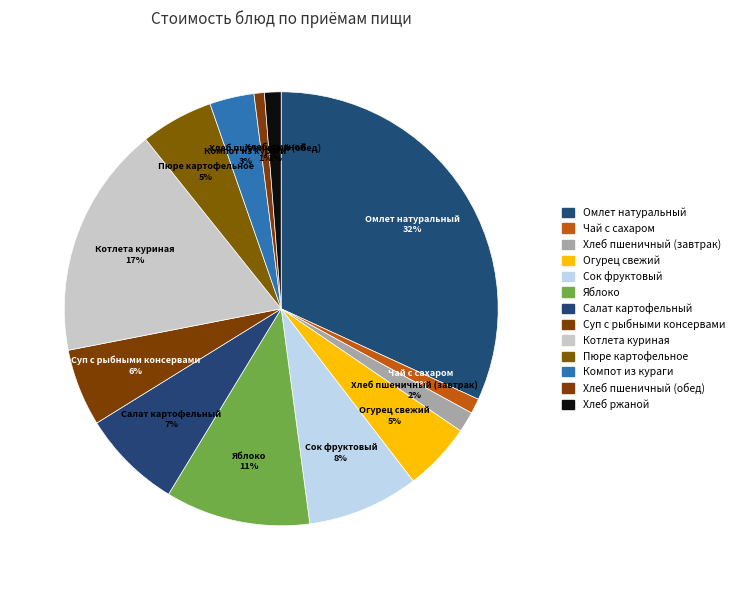

To the nearest percent, what portion does Омлет натуральный represent?

32%